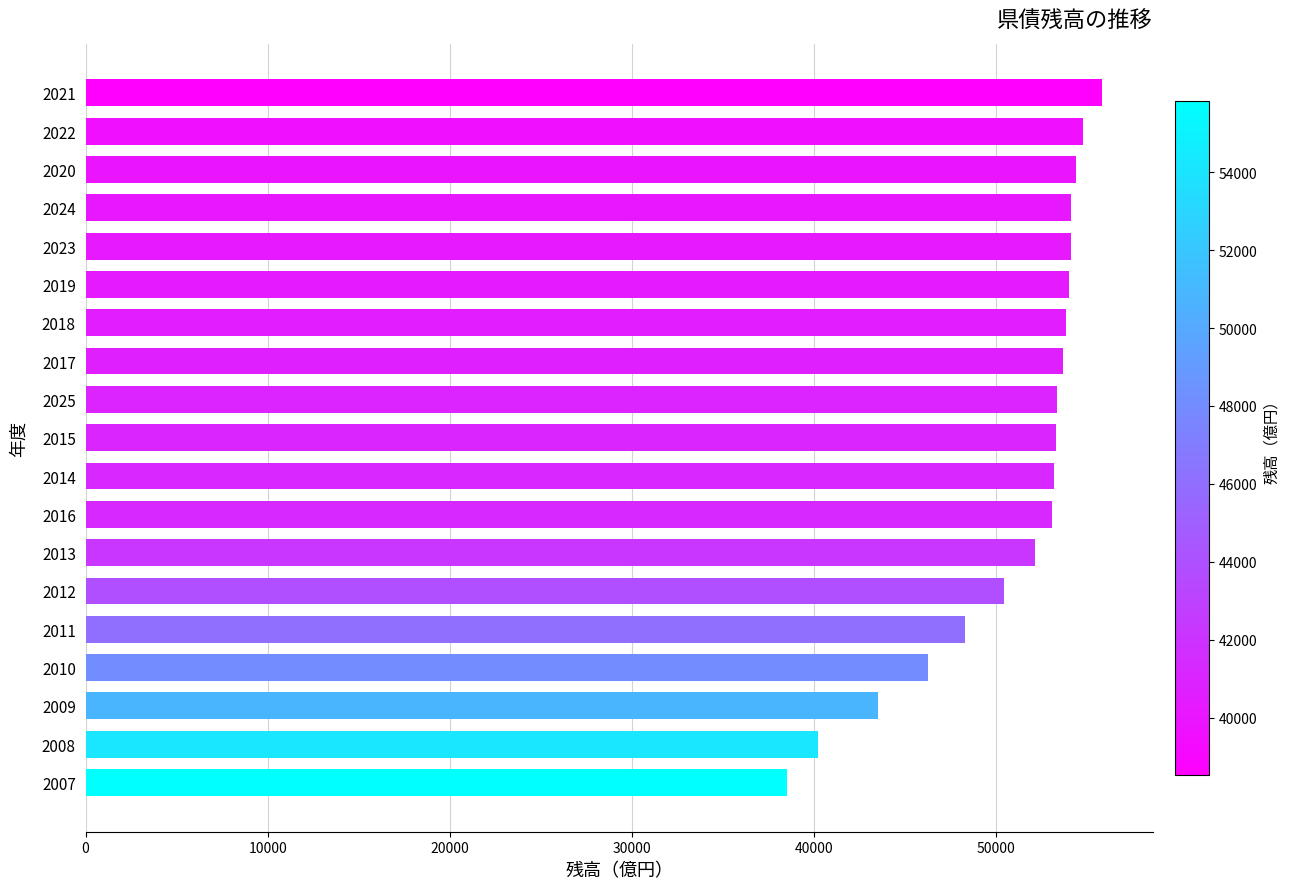

True or false: the data shows 46293 at 2010.

True